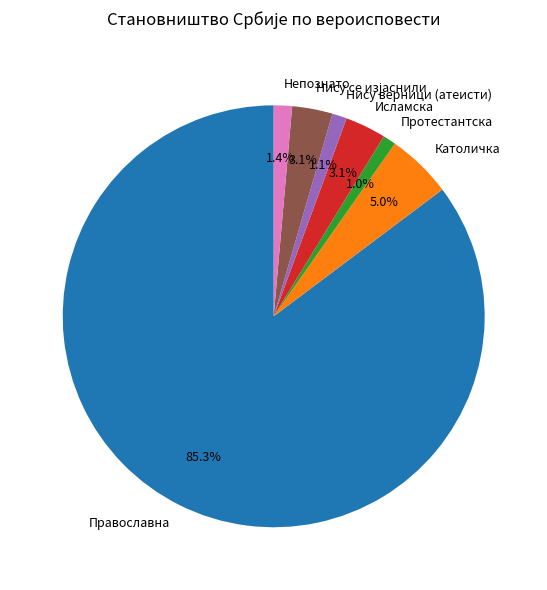

What portion of the pie excludes Исламска?

96.9%